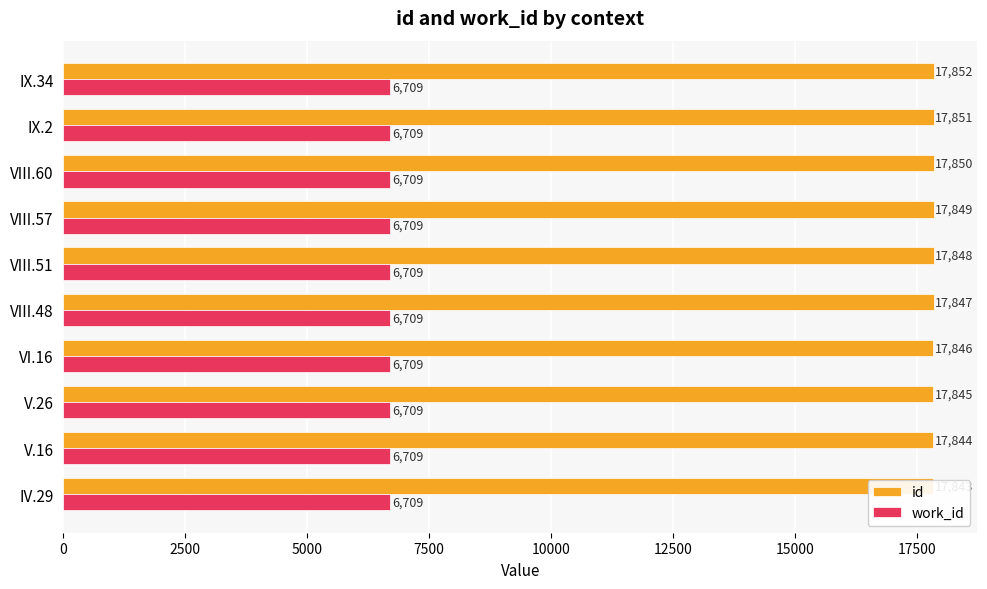

What position from the right is 5000?

8